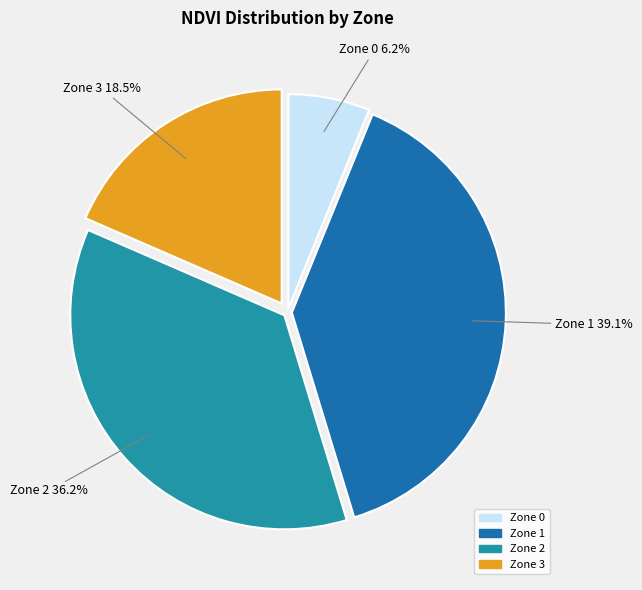

Approximately how many times larger is the value at Zone 0 compared to Zone 3?

0.3